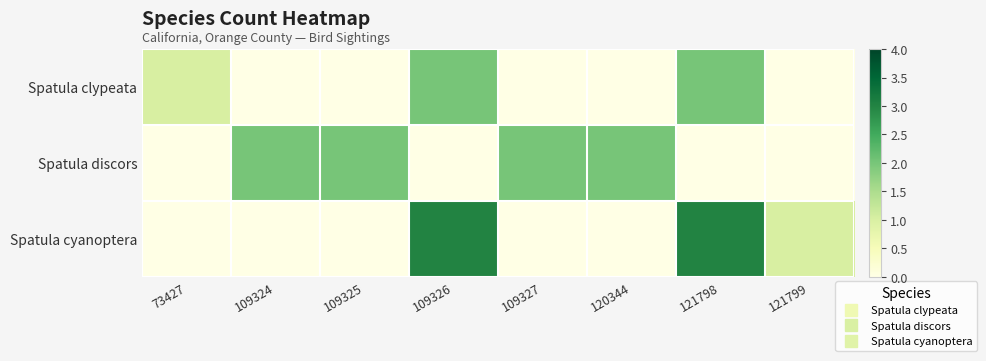

At which category is the sum across all series the highest?

109326